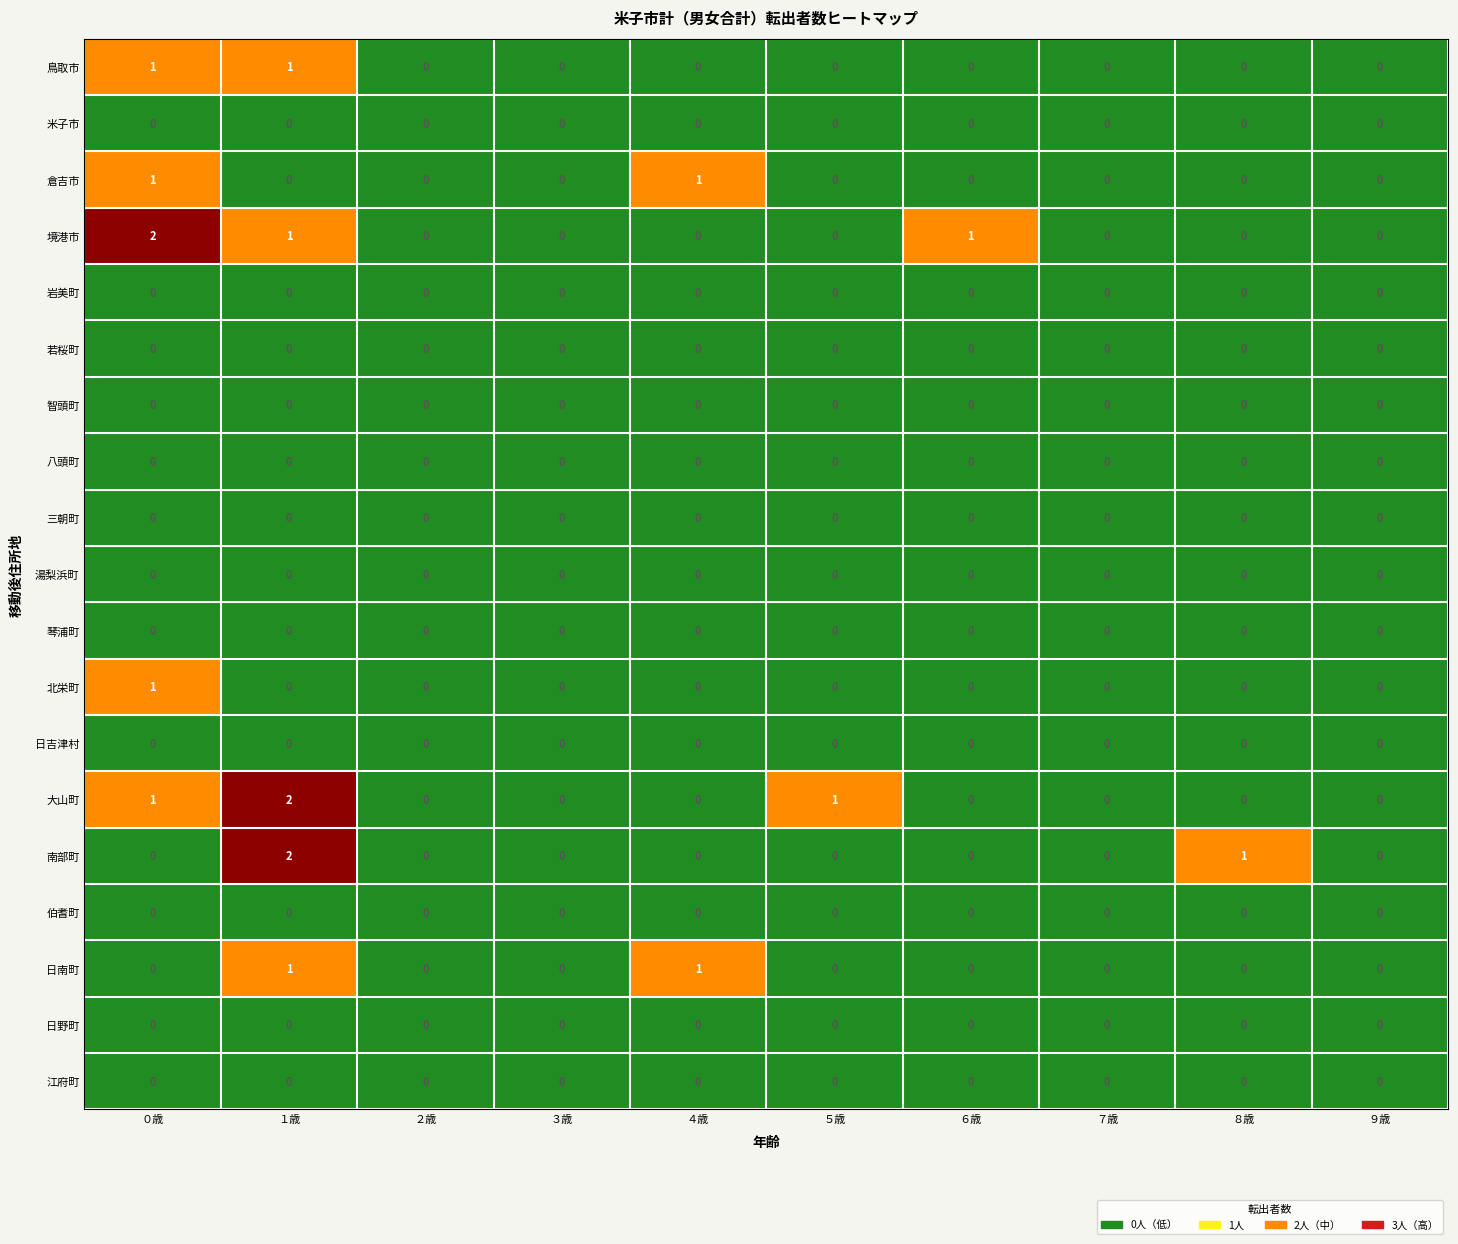

Which series changed the most between ２歳 and ８歳?

南部町